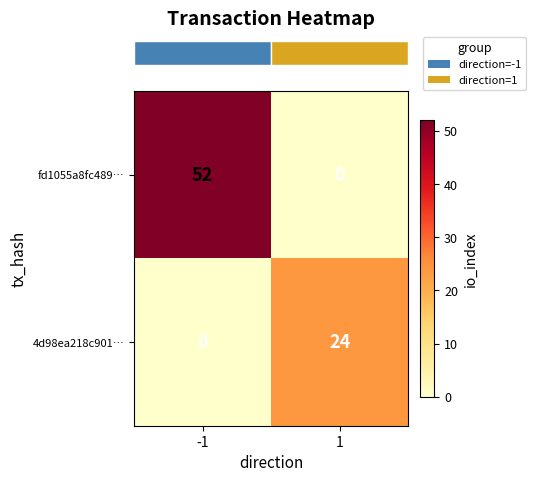

Reading left to right, transcribe all the data shown in this chart.

fd1055a8fc489…: -1=52	1=0
4d98ea218c901…: -1=0	1=24